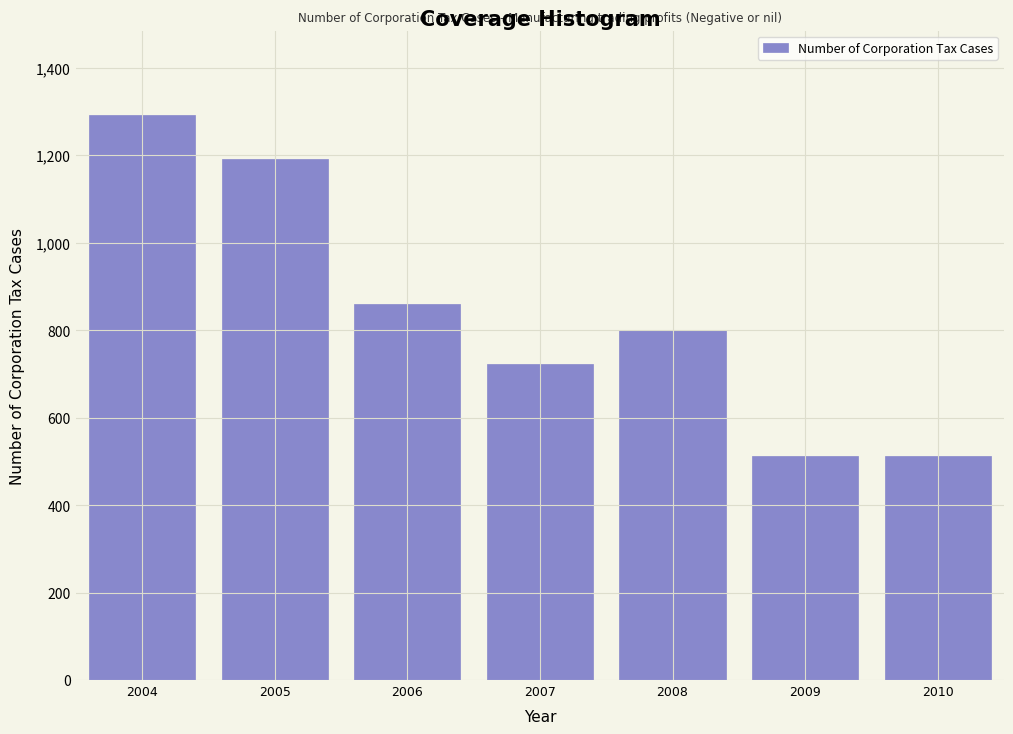

Is it true that the value at 2008 is 1041?

False